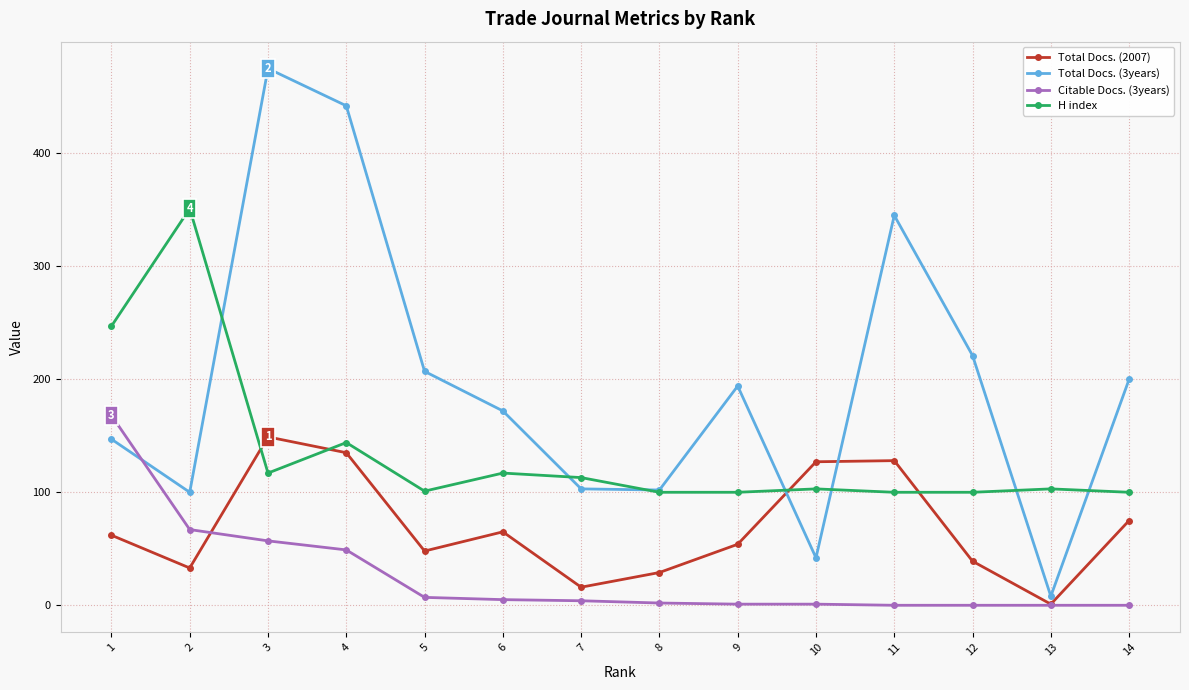

What is the sum of the Total Docs. (3years) values at 8 and 13?

110